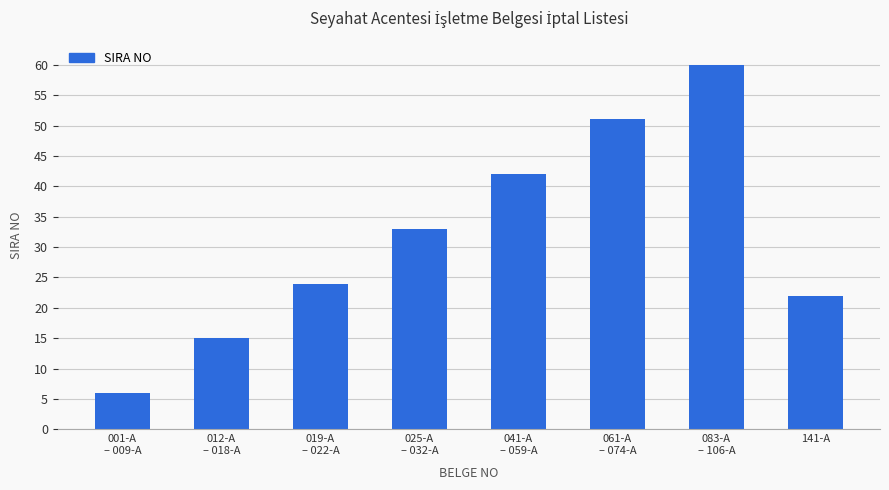

What is the value of the 3rd bar from the left?

24